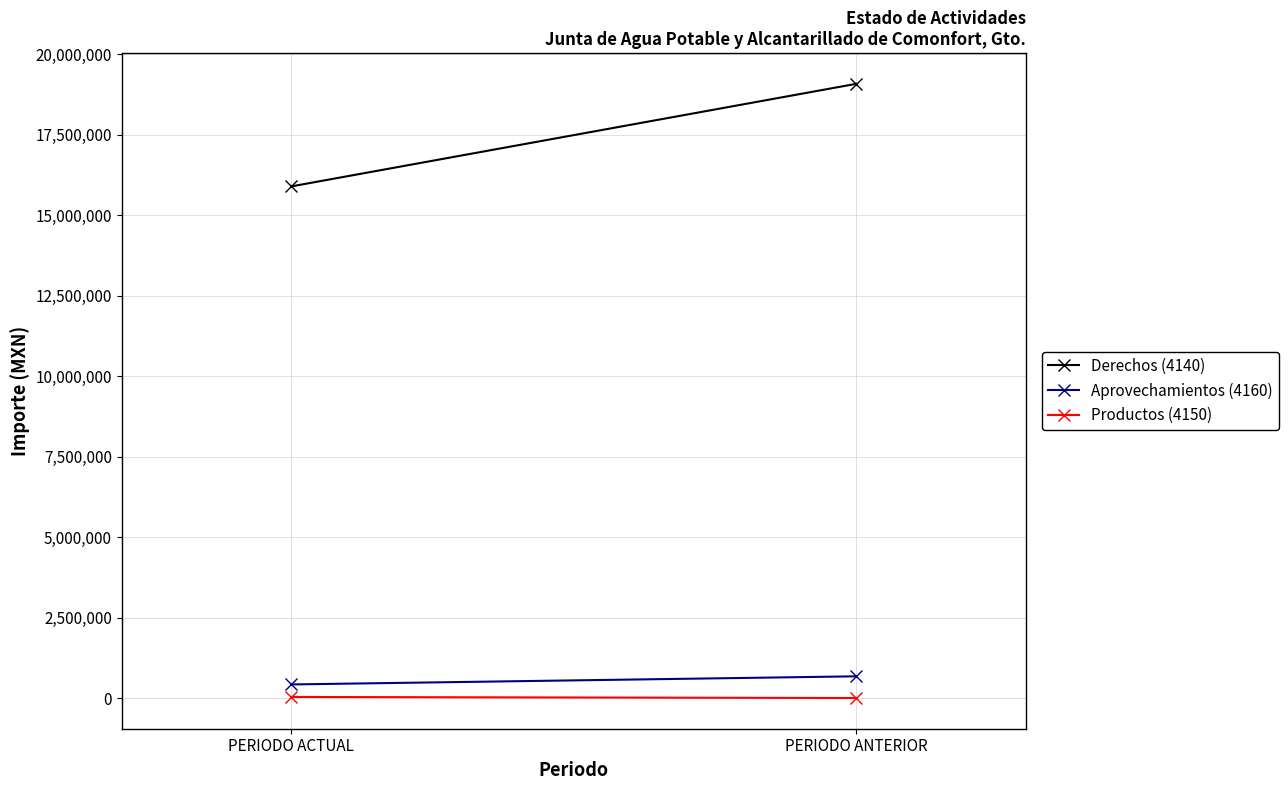

How many data points in Derechos (4140) are above 19081838?

1